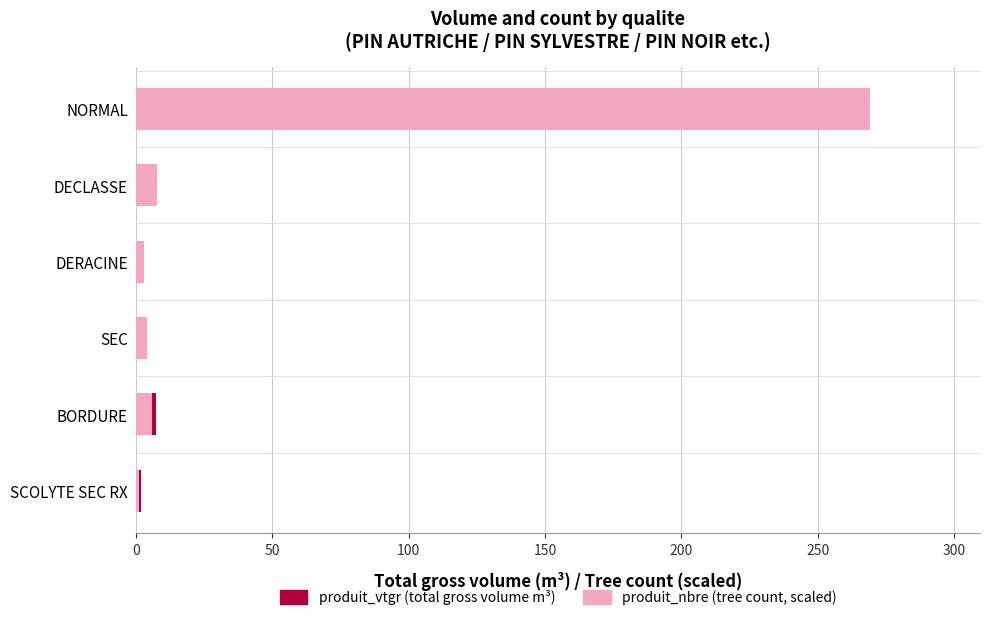

What is the value of the produit_nbre bar at the 6th from the left?

1.0